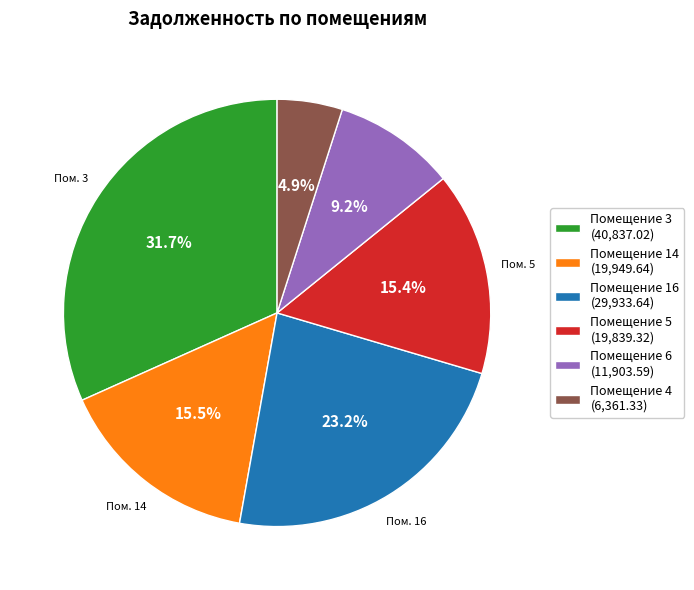

Which category has the biggest portion of the pie?

Помещение 3 (40,837.02)